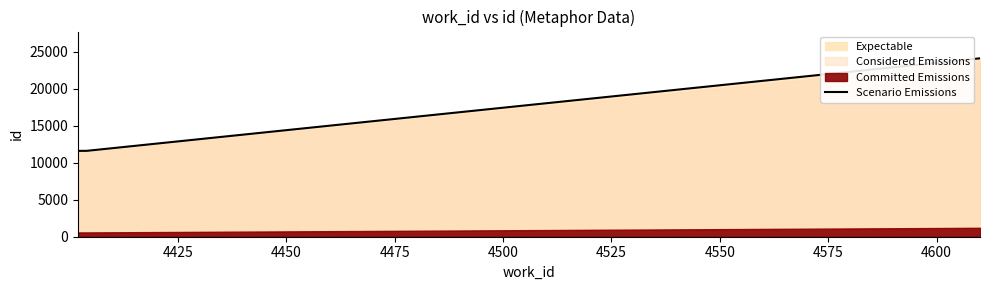

What is the highest value of the Scenario Emissions series?

24105